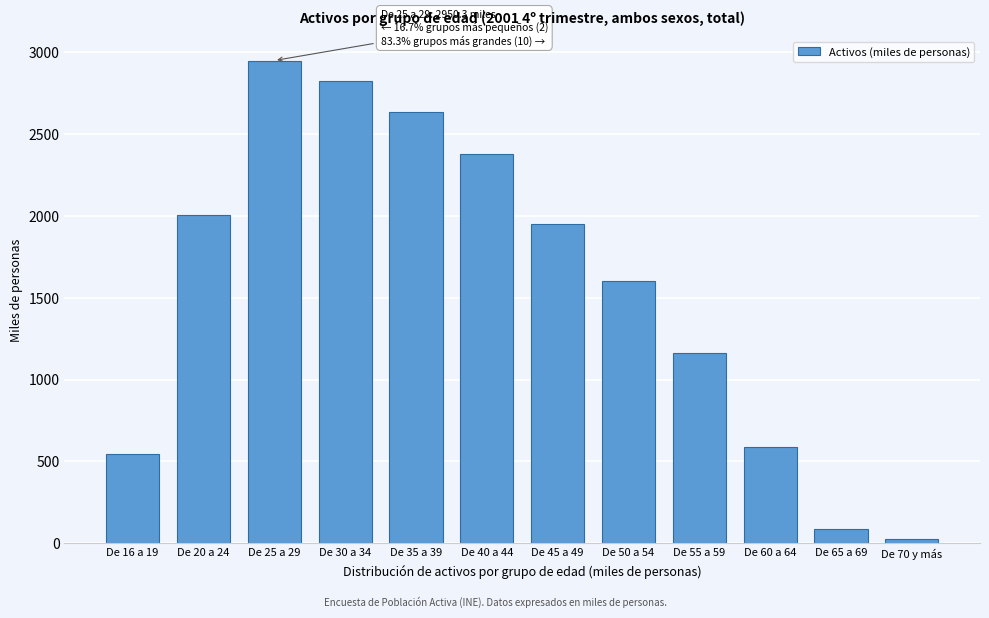

Reading right to left, what are all the values shown in this chart?

24.2	88.1	588.0	1163.2	1600.5	1951.6	2378.5	2636.2	2822.3	2950.3	2007.6	542.4